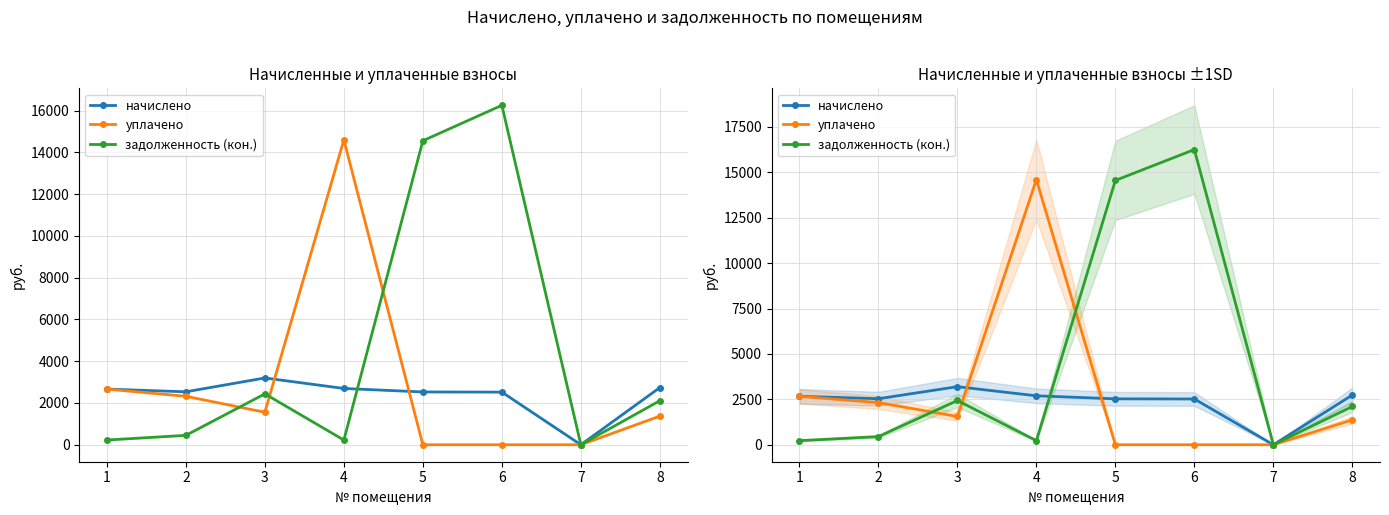

At how many categories does at least one series exceed 9489?

3